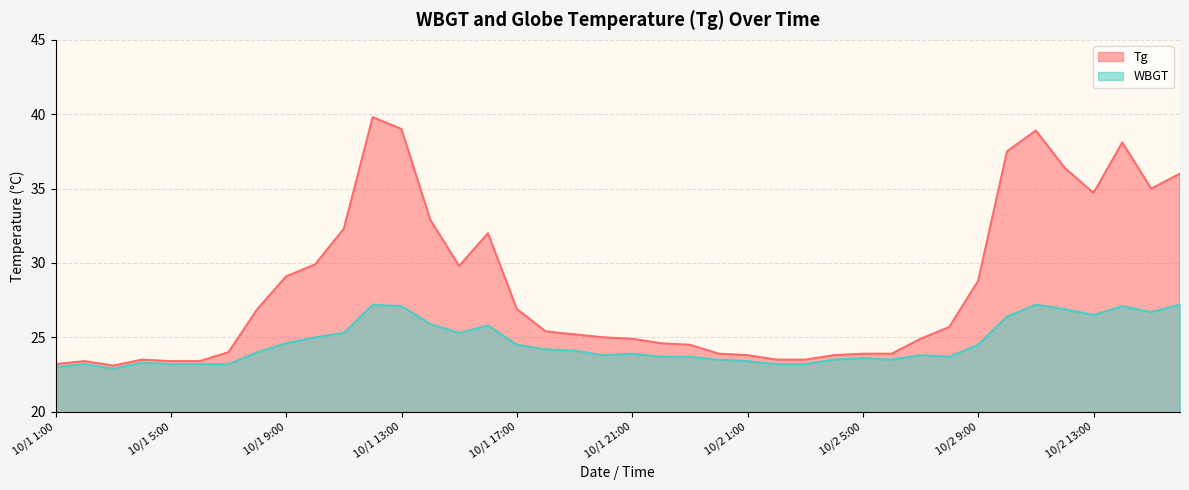

Reading left to right, extract all data points from this chart.

Tg: 23.2	23.4	23.1	23.5	23.4	23.4	24.0	26.9	29.1	29.9	32.3	39.8	39.0	32.9	29.8	32.0	26.9	25.4	25.2	25.0	24.9	24.6	24.5	23.9	23.8	23.5	23.5	23.8	23.9	23.9	24.9	25.7	28.8	37.5	38.9	36.4	34.7	38.1	35.0	36.0
WBGT: 23.0	23.2	22.9	23.3	23.2	23.2	23.2	24.0	24.6	25.0	25.3	27.2	27.1	25.9	25.3	25.8	24.5	24.2	24.1	23.8	23.9	23.7	23.7	23.5	23.4	23.2	23.2	23.5	23.6	23.5	23.8	23.7	24.5	26.4	27.2	26.9	26.5	27.1	26.7	27.2